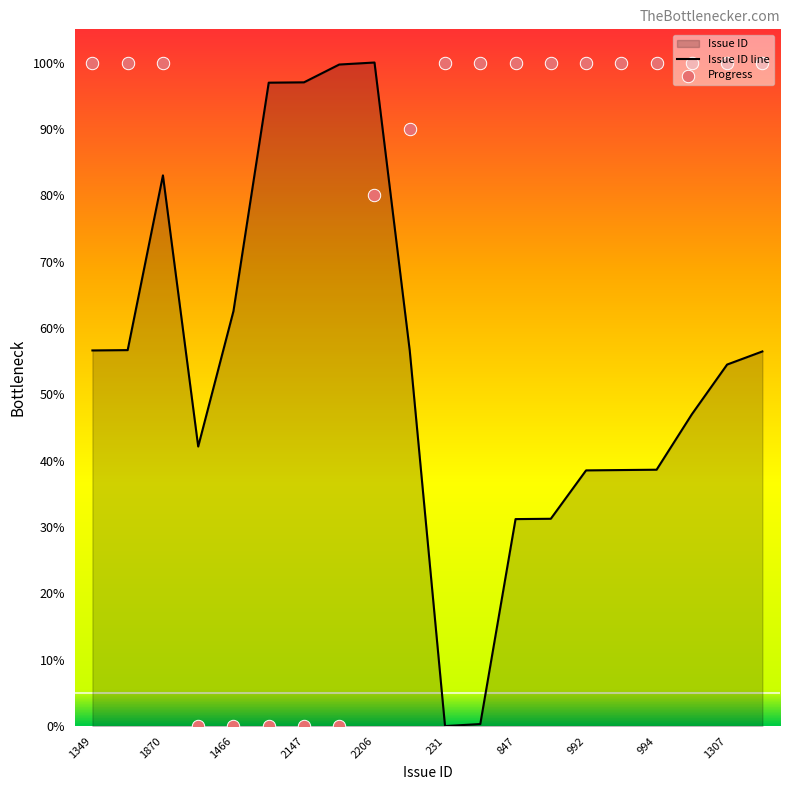

Which series has the widest spread of Y values?

Issue ID line